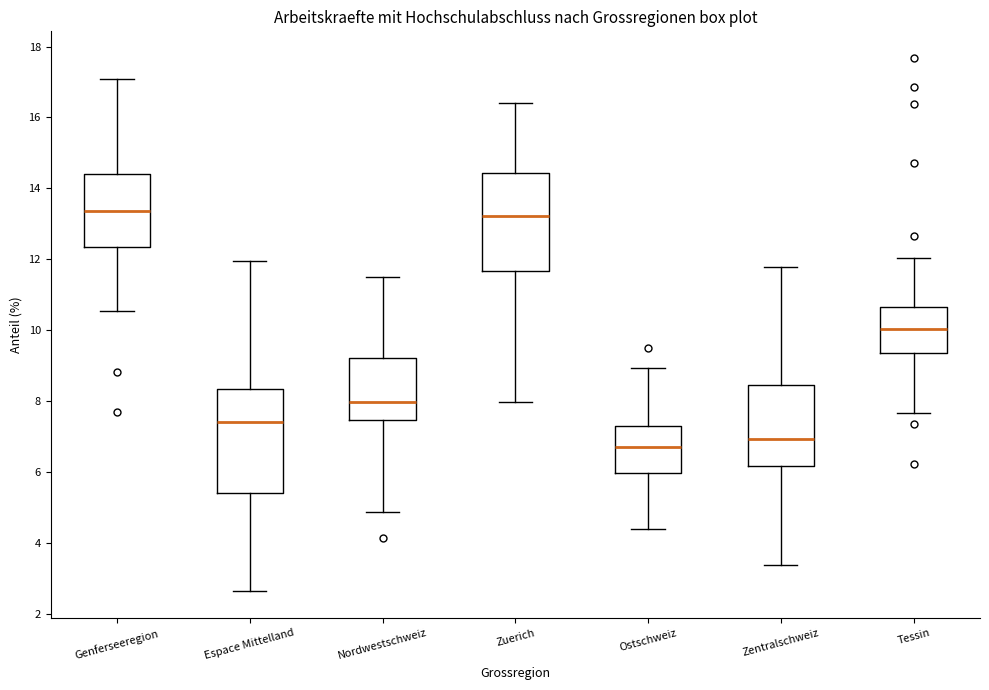

Reading left to right, read every box against the y-axis: the position of its median line, the range the box covers, and the ends of its whiskers. The values are not printed on the chart, so give them approximately, as read against the axis.

Genferseeregion: median 13.4, box 12.4 to 14.4, whiskers 10.6 to 17.0
Espace Mittelland: median 7.4, box 5.4 to 8.4, whiskers 2.6 to 12.0
Nordwestschweiz: median 8.0, box 7.4 to 9.2, whiskers 4.8 to 11.6
Zuerich: median 13.2, box 11.6 to 14.4, whiskers 8.0 to 16.4
Ostschweiz: median 6.8, box 6.0 to 7.2, whiskers 4.4 to 9.0
Zentralschweiz: median 7.0, box 6.2 to 8.4, whiskers 3.4 to 11.8
Tessin: median 10.0, box 9.4 to 10.6, whiskers 7.6 to 12.0